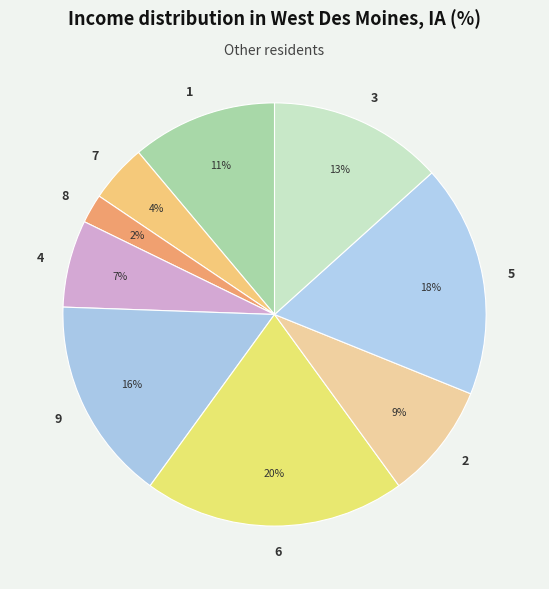

Between 1 and 6, which is larger?

6